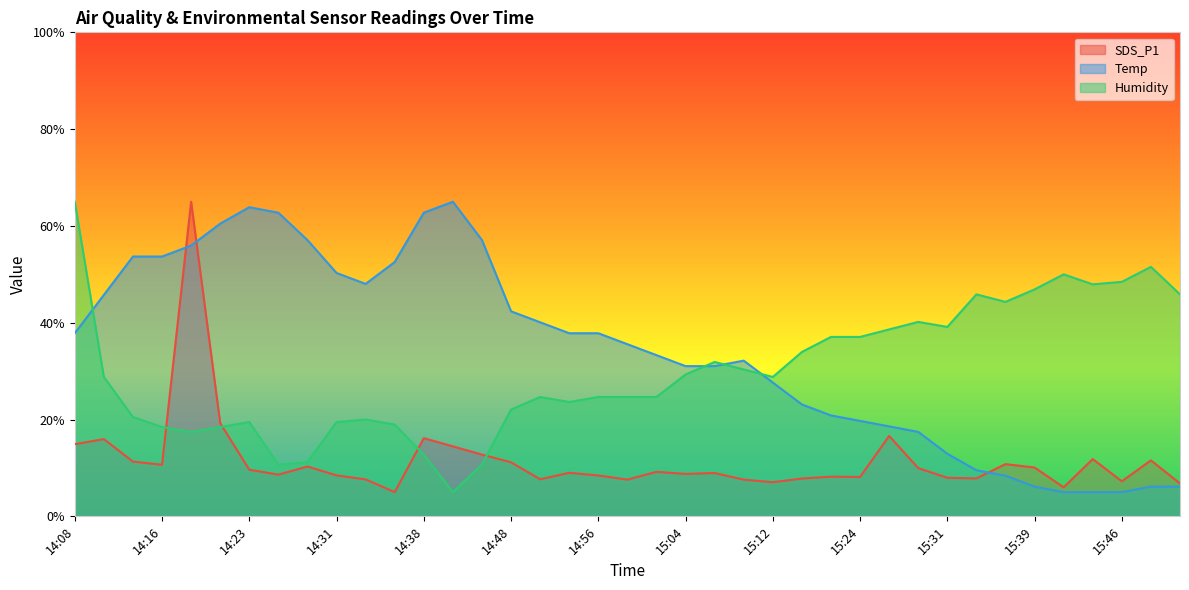

The Humidity series shows 19.8 at 14:38. True or false?

False